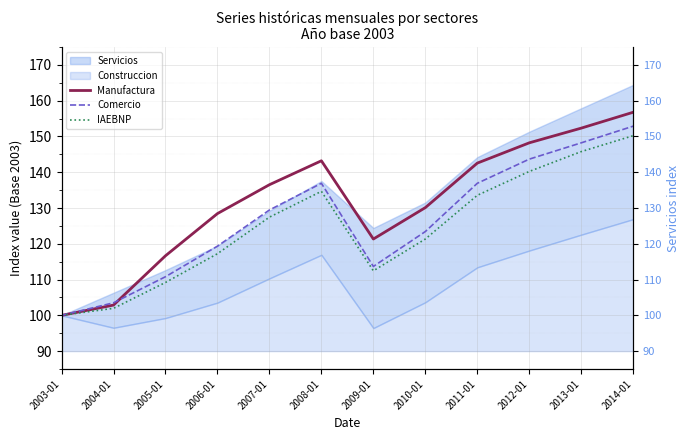

Rank the categories by IAEBNP value from highest to lowest.

2014-01, 2013-01, 2012-01, 2008-01, 2011-01, 2007-01, 2010-01, 2006-01, 2009-01, 2005-01, 2004-01, 2003-01